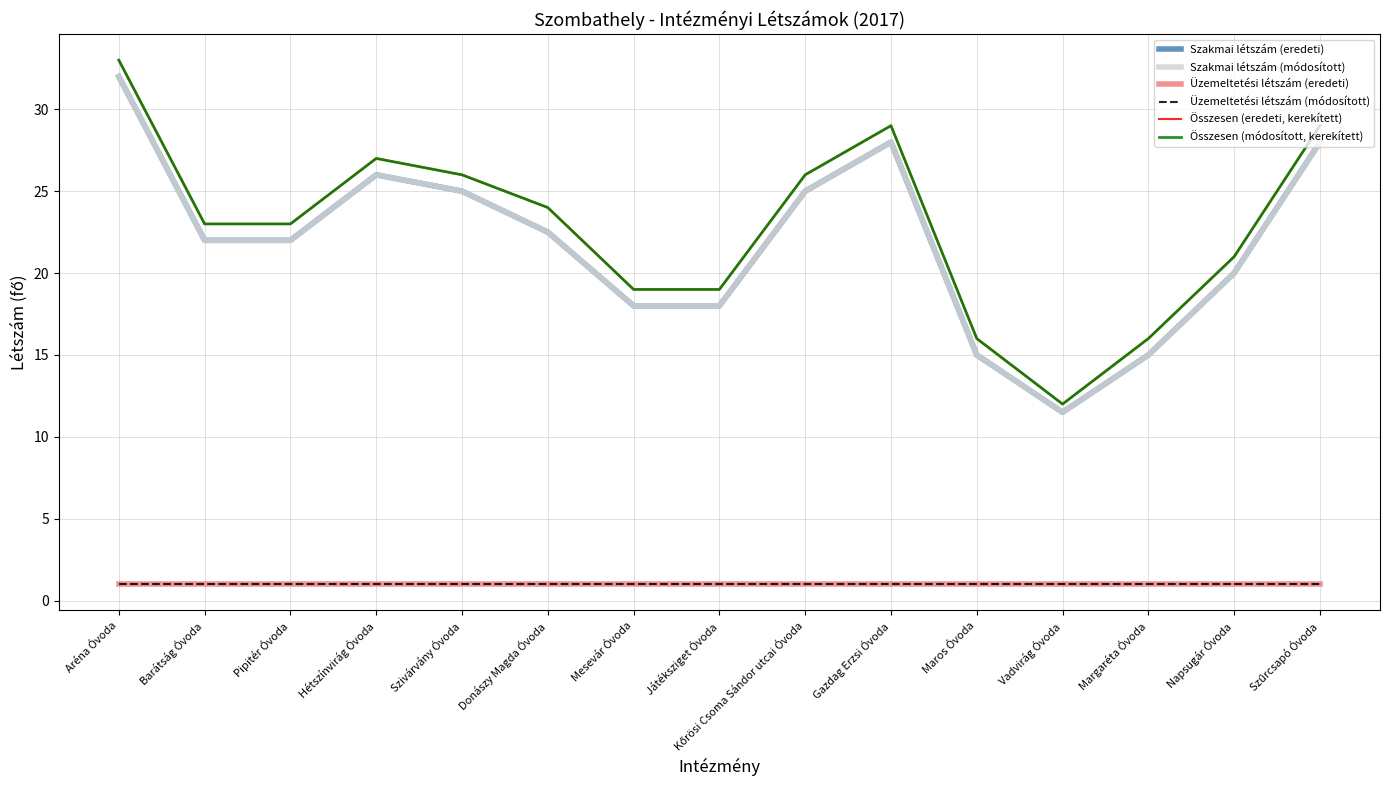

Which has a higher value, Vadvirág Óvoda or Hétszínvirág Óvoda?

Hétszínvirág Óvoda